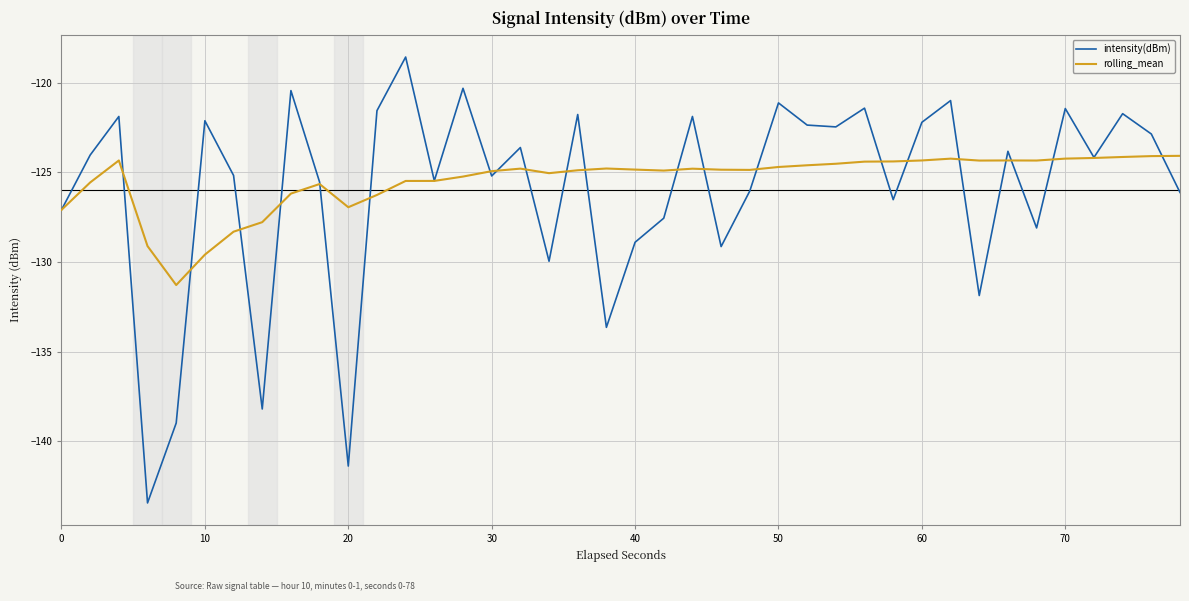

What is the maximum value shown in the chart?

-118.6